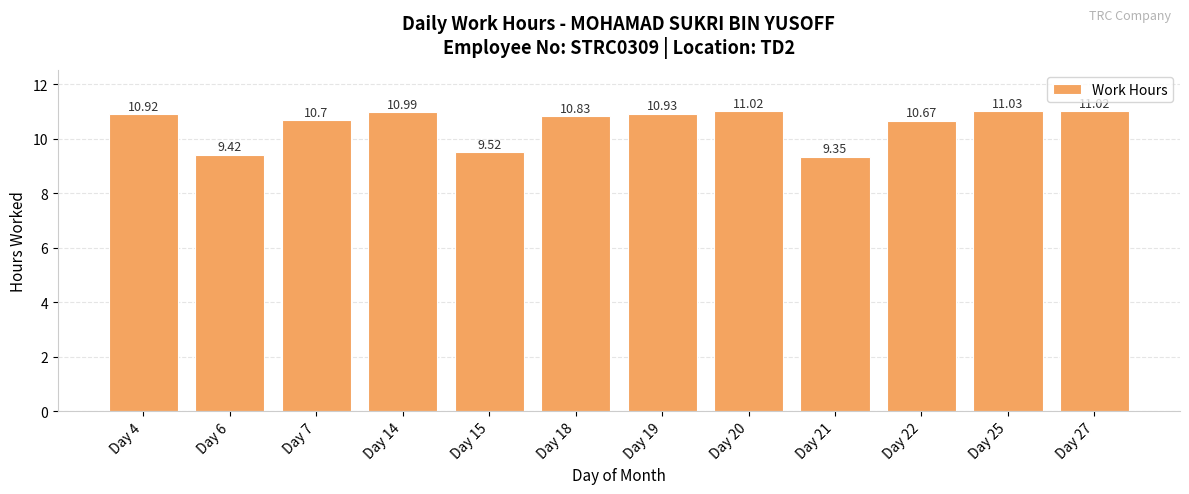

True or false: the data shows 10.8 at Day 18.

True